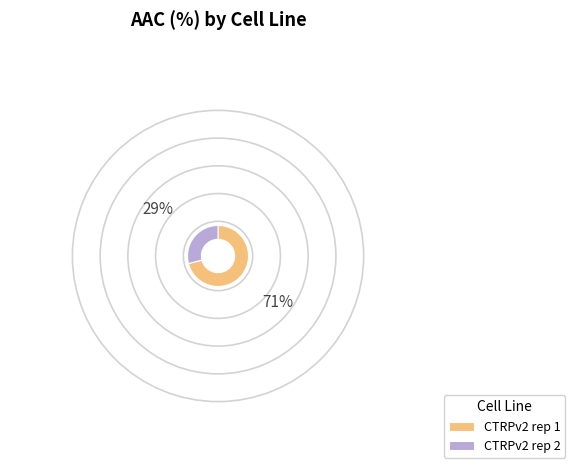

Which slice is the smallest?

CTRPv2 rep 2